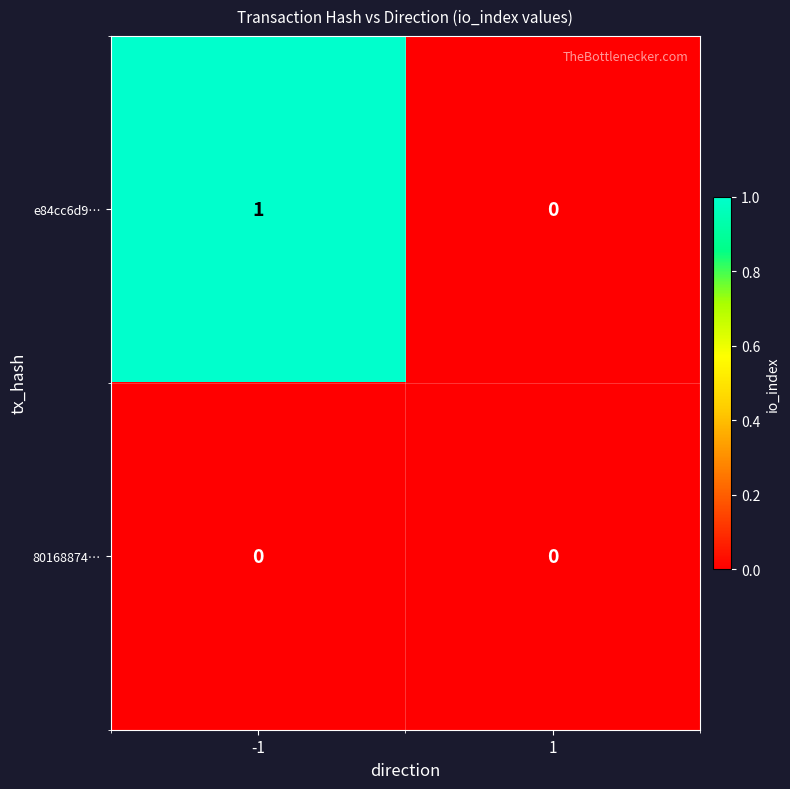

Count the number of data series in this chart.

2